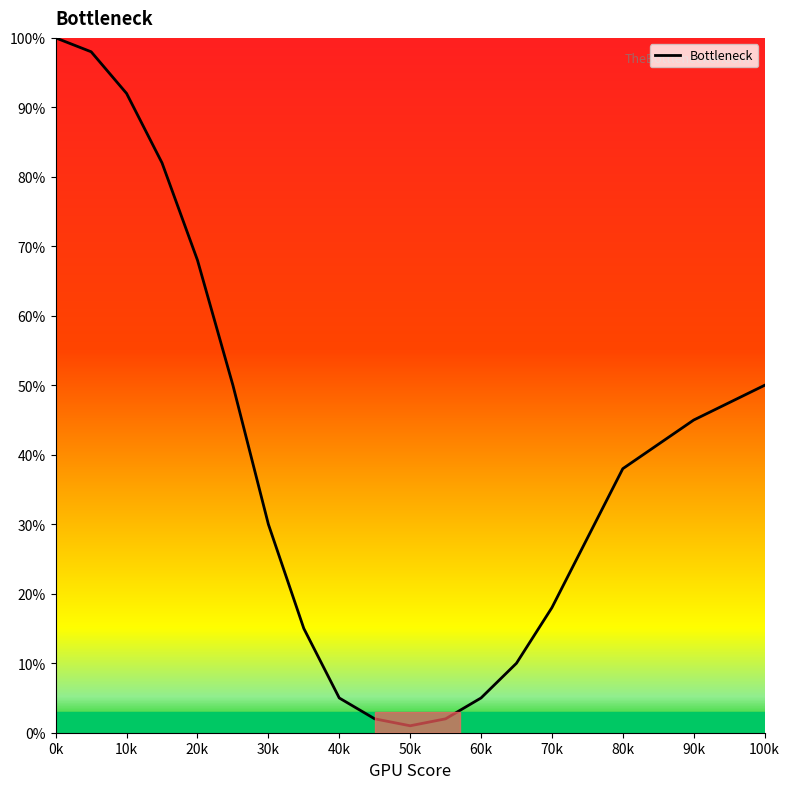

What is the average value?

39